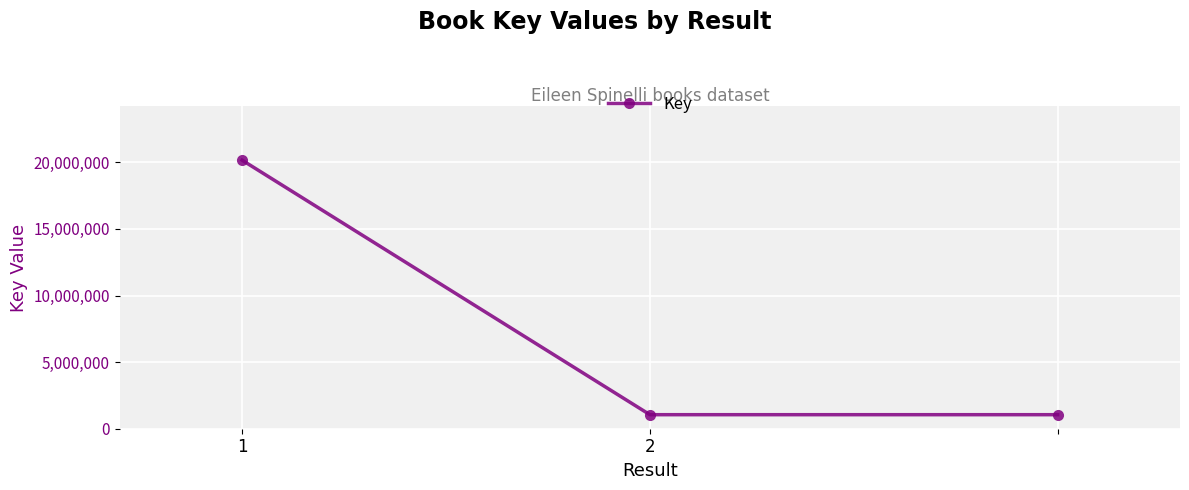

What is the greatest value displayed?

20160455